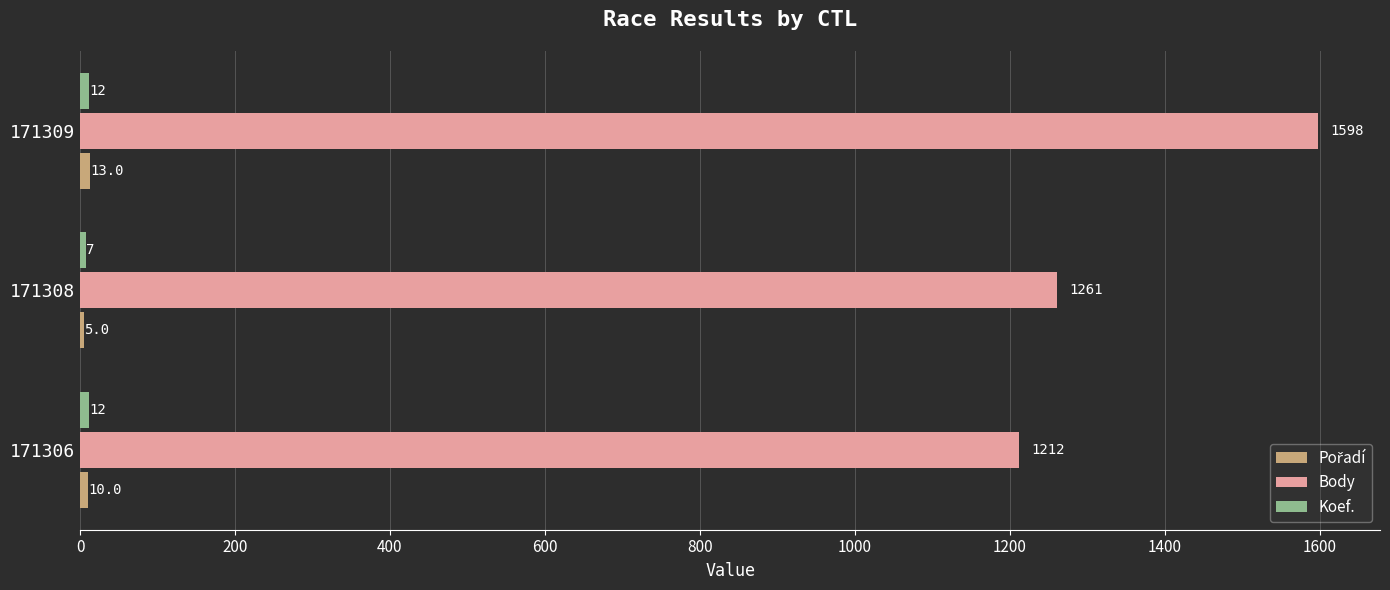

At which label is Body closest to 1405?

171308